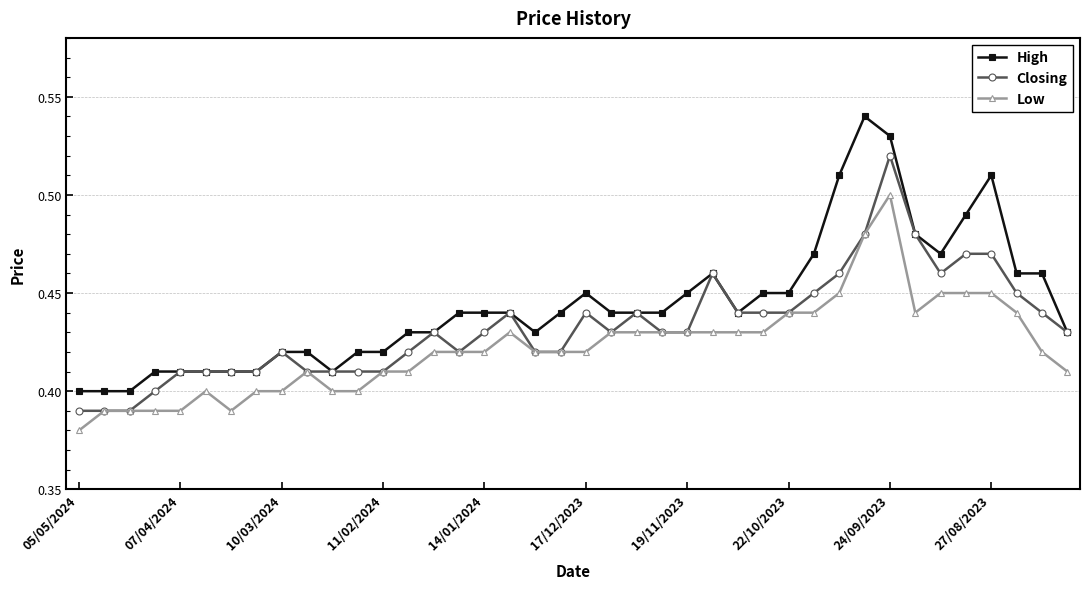

True or false: Low and High intersect in this chart.

False